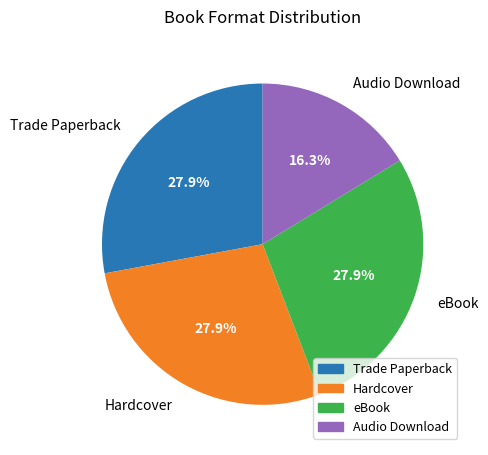

Does Trade Paperback account for over 50% of the chart?

No